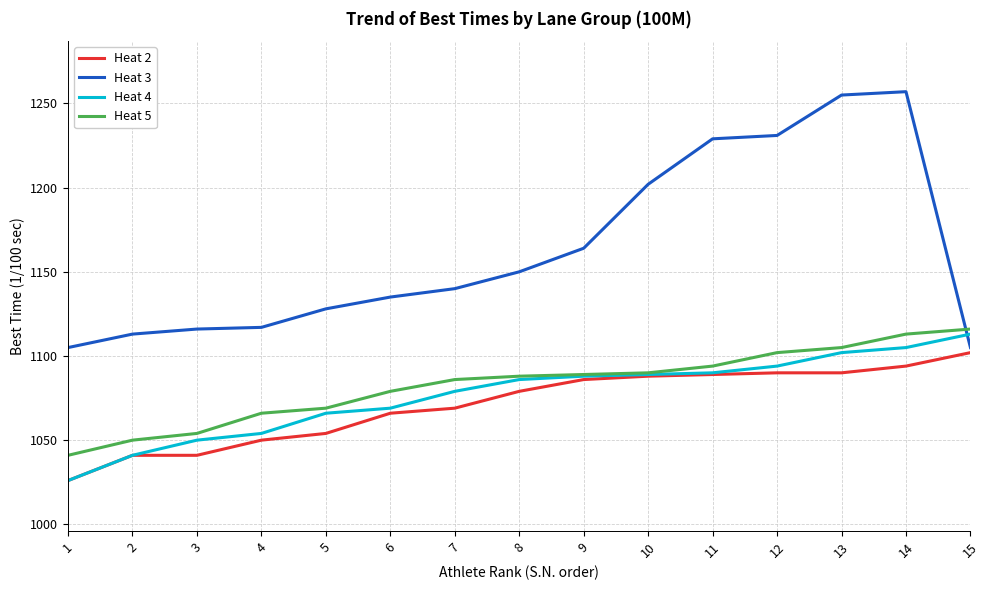

True or false: Heat 3 and Heat 4 cross at least once.

True